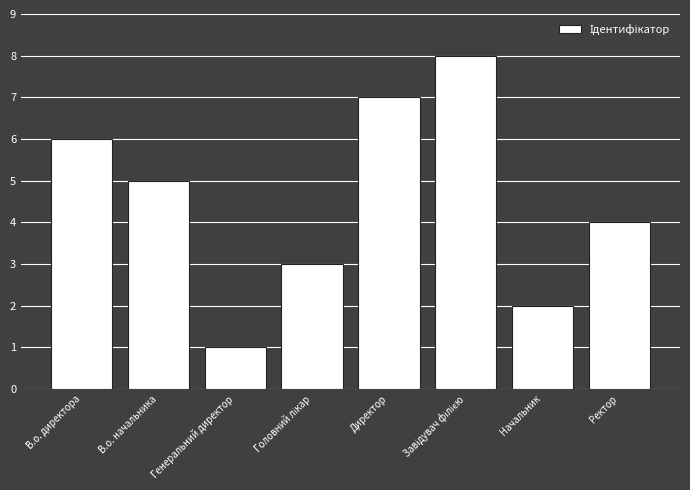

What position from the left is Директор?

5